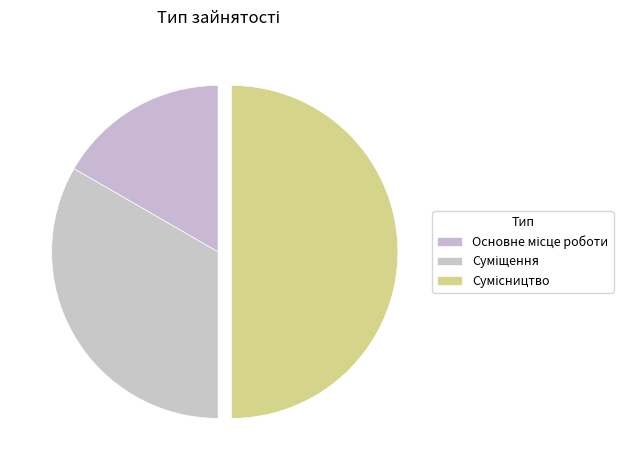

How many slices are in this pie chart?

3